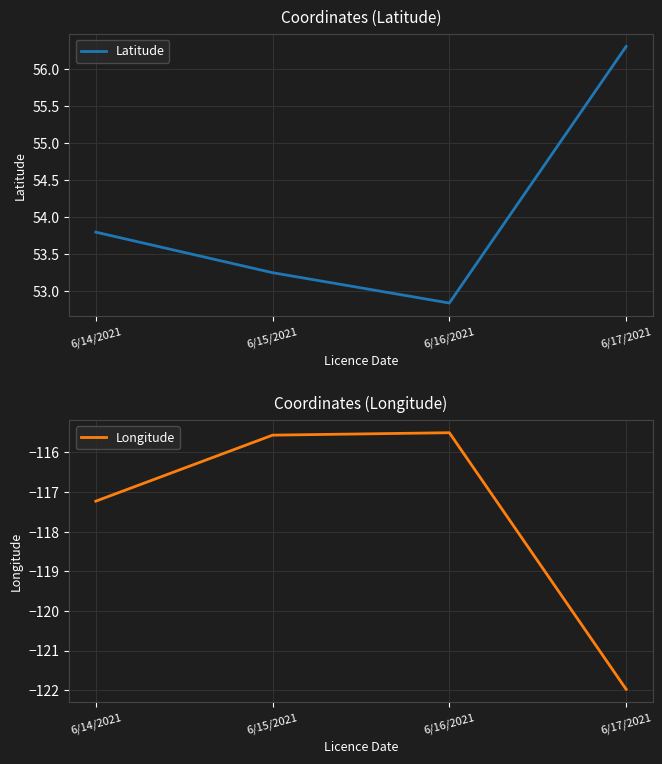

What position from the left is 6/15/2021?

2